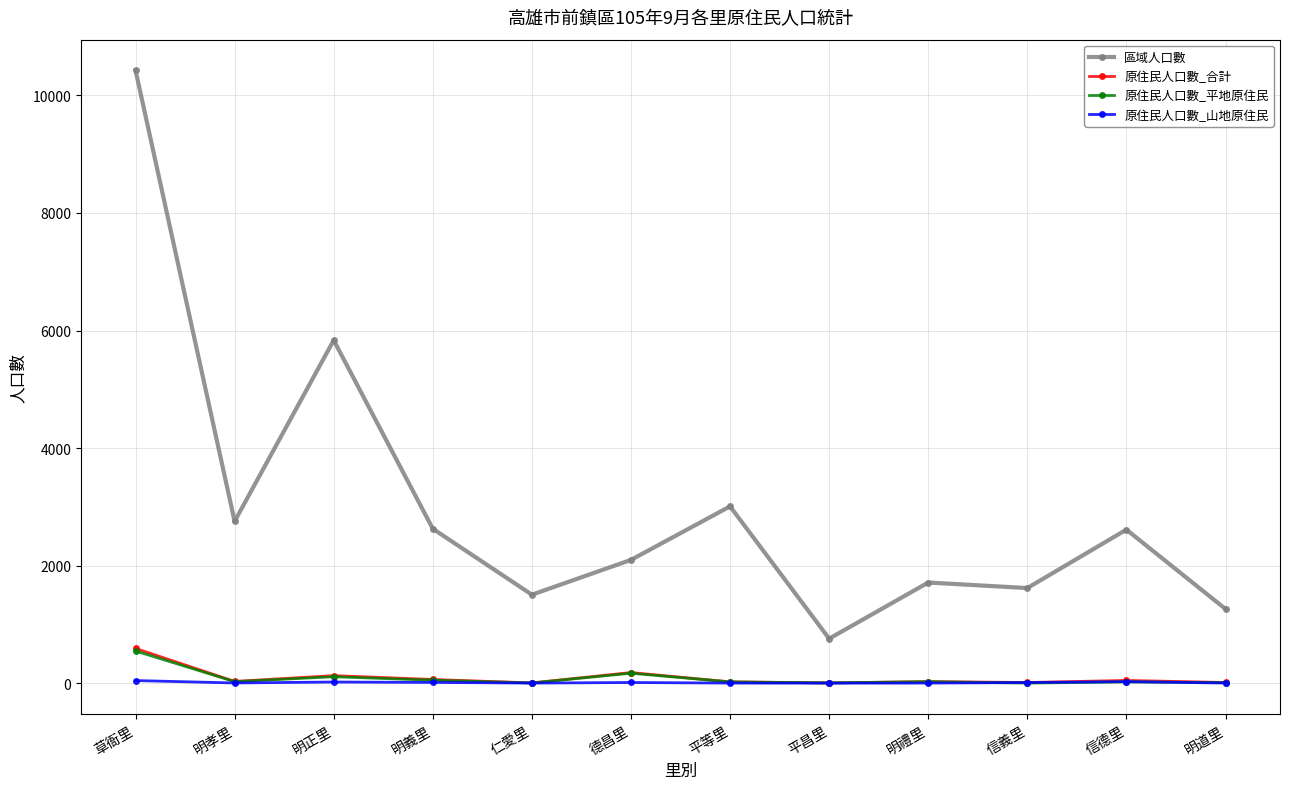

At how many categories does at least one series exceed 9250?

1